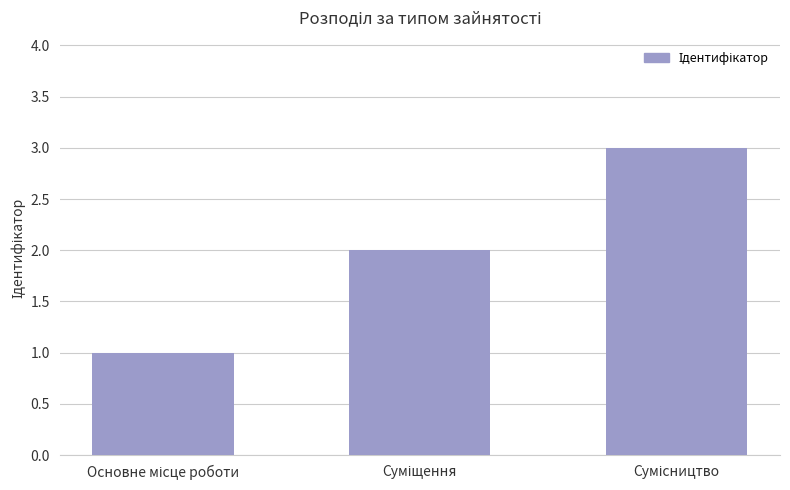

What is the value of the 3rd bar from the left?

3